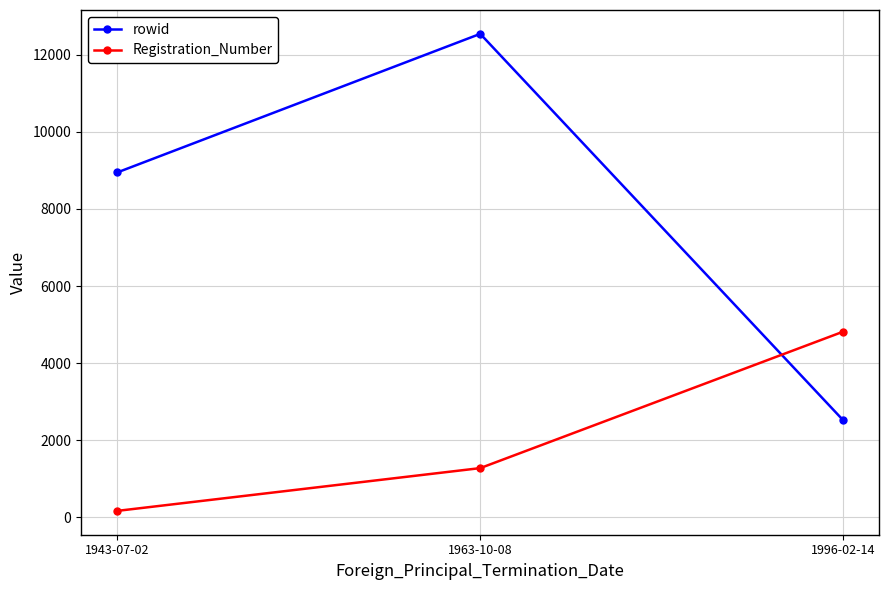

What are all the series names shown in the legend?

rowid, Registration_Number